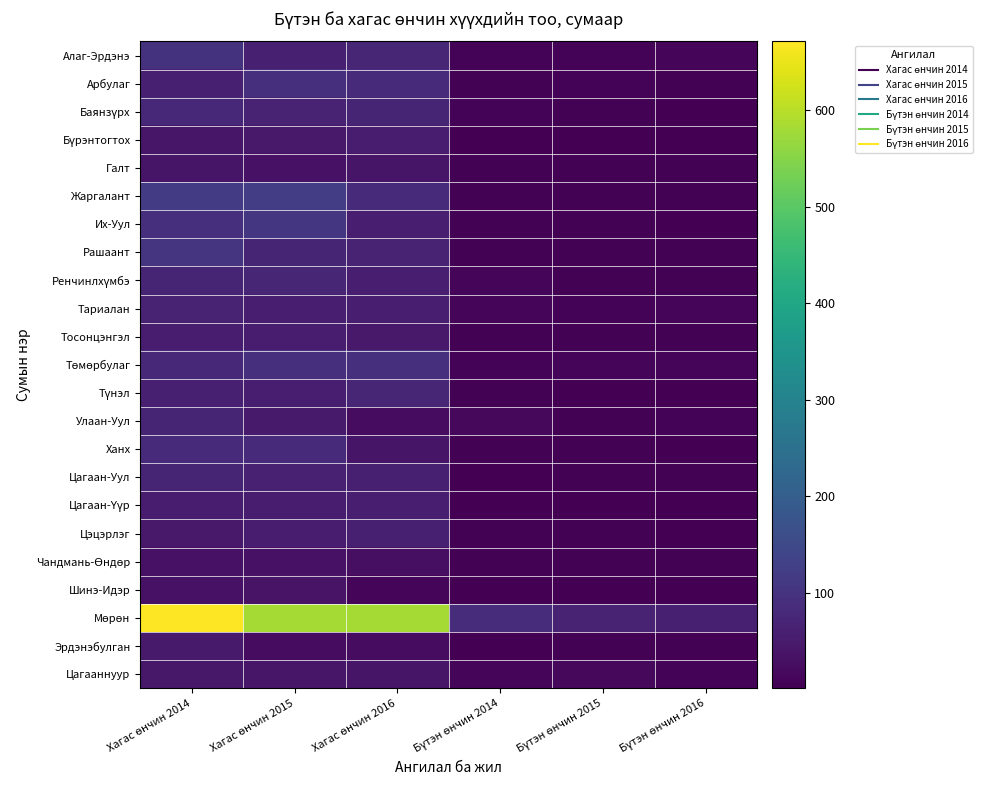

What is the spread (max minus min) of values at Хагас өнчин 2015?

556